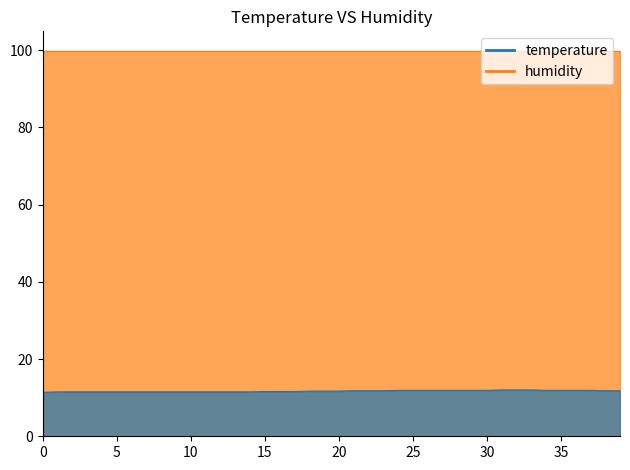

Does the chart display data point markers on the line(s)?

No